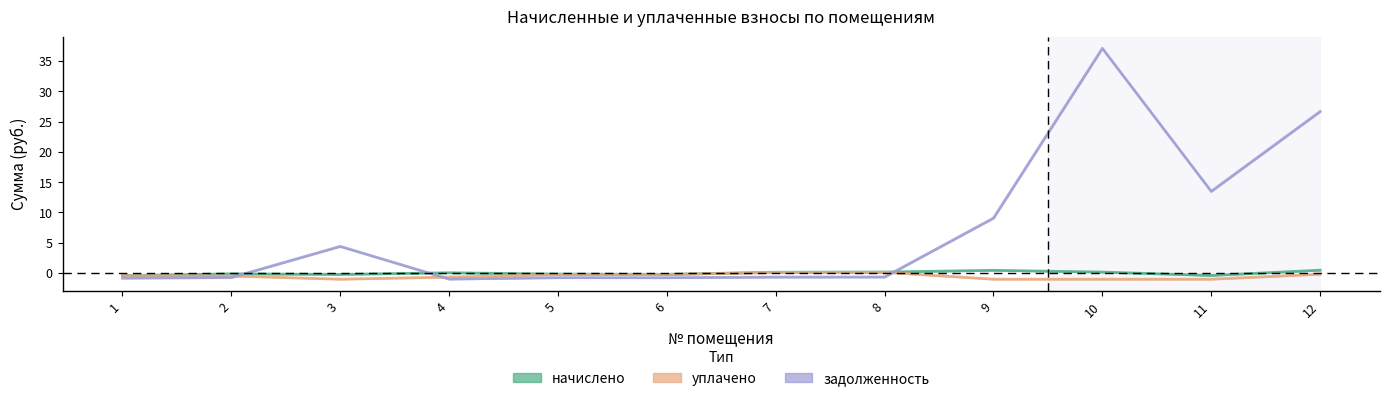

List the labels in order of задолженность value, smallest first.

4, 1, 6, 5, 2, 7, 8, 3, 9, 11, 12, 10